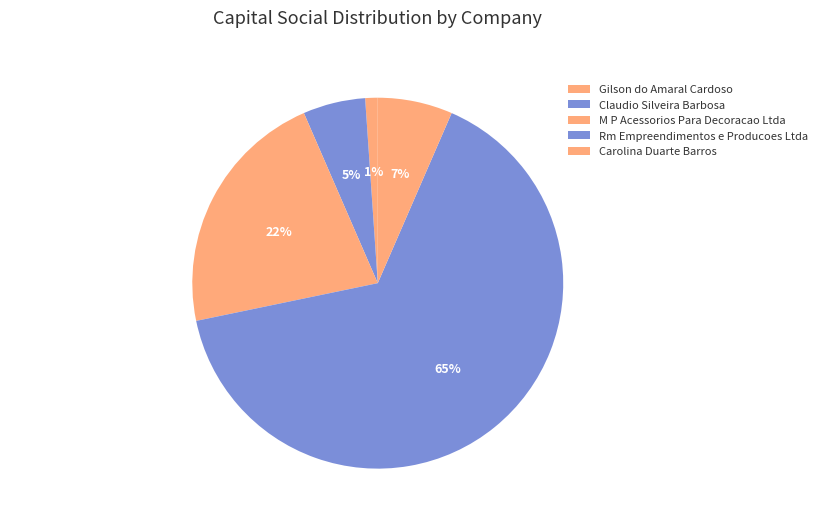

Is there any slice that represents more than half of the pie?

Yes